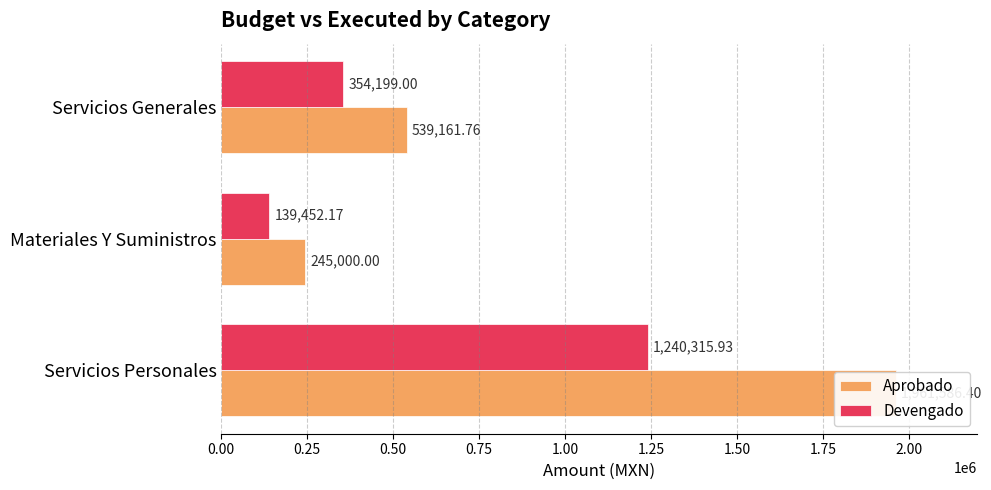

The value of Devengado at Materiales Y Suministros is 139452.2. True or false?

True